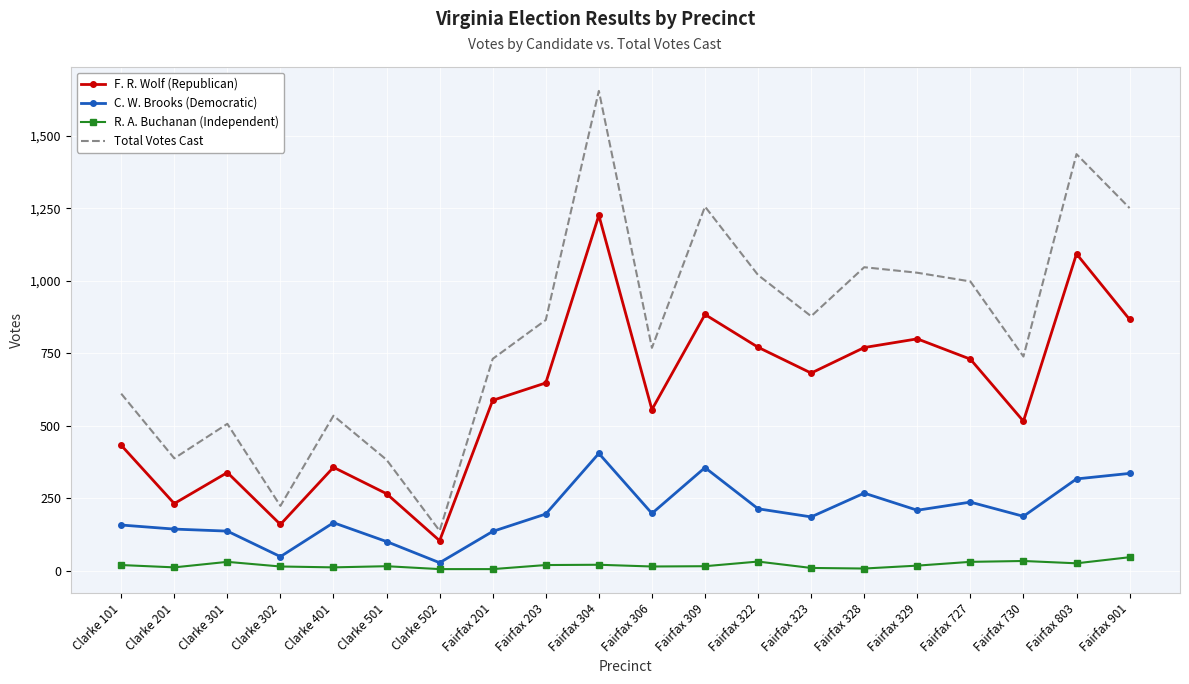

True or false: R. A. Buchanan (Independent) and F. R. Wolf (Republican) intersect in this chart.

False